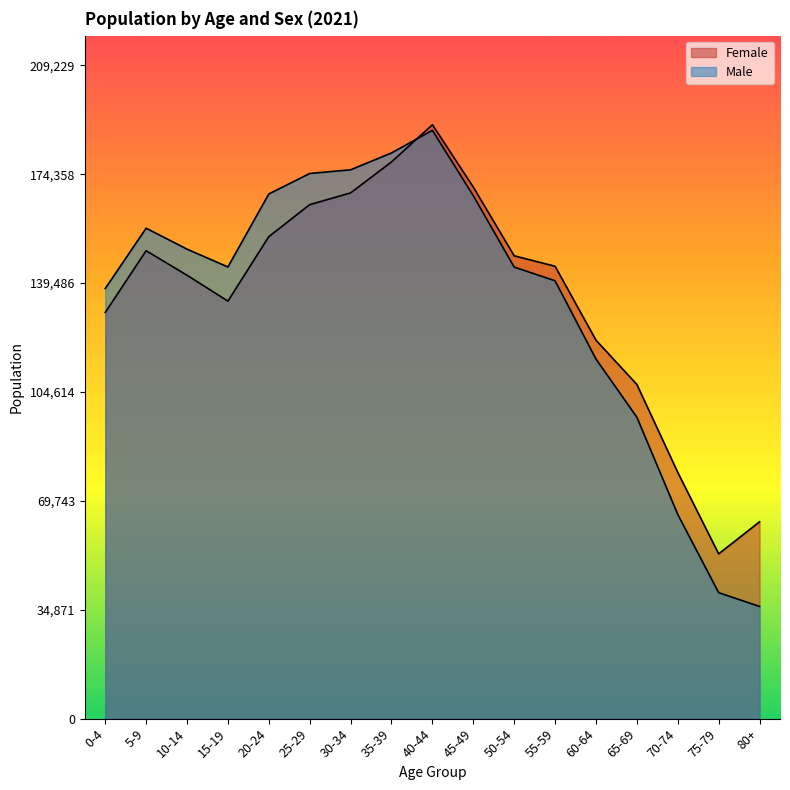

Reading right to left, extract all data points from this chart.

Female: 80+=63038	75-79=52769	70-74=78859	65-69=107029	60-64=121206	55-59=144882	50-54=148229	45-49=170231	40-44=190209	35-39=178288	30-34=168377	25-29=164608	20-24=154369	15-19=133714	10-14=142003	5-9=149854	0-4=130084
Male: 80+=35929	75-79=40346	70-74=65398	65-69=96533	60-64=115164	55-59=140227	50-54=144620	45-49=167483	40-44=188400	35-39=181171	30-34=175771	25-29=174593	20-24=168032	15-19=144650	10-14=150360	5-9=157074	0-4=137740